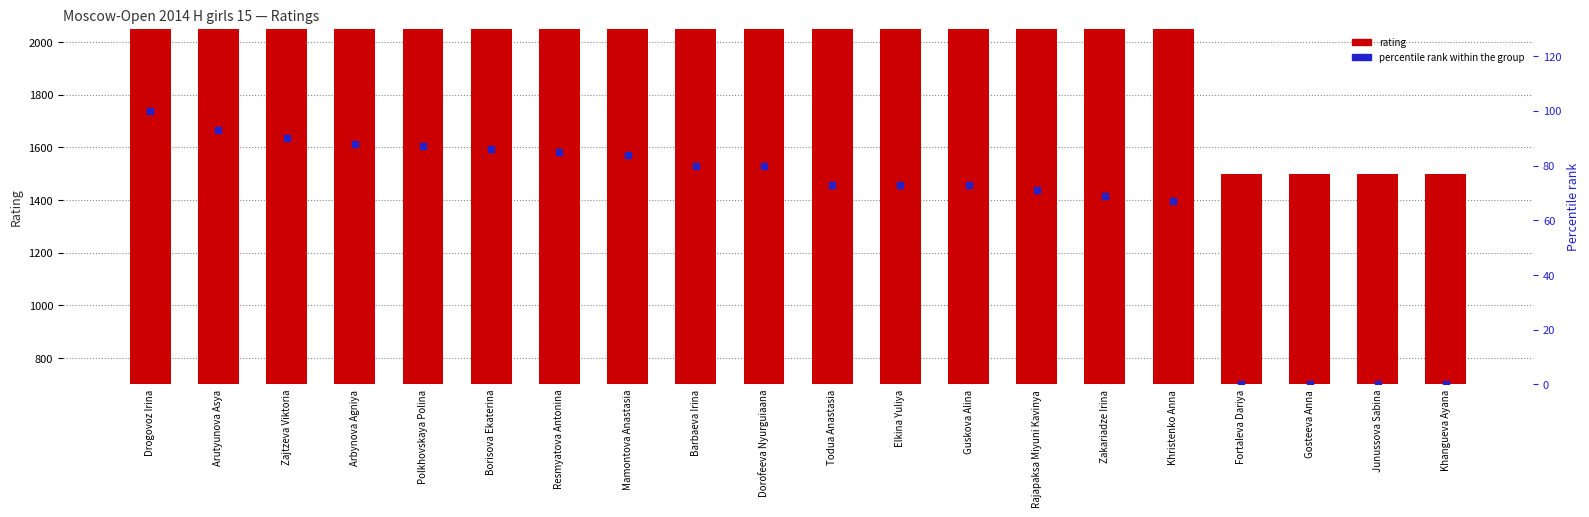

Is the value of Percentile rank at Dorofeeva Nyurguiaana greater than the value of Rating at Todua Anastasia?

No